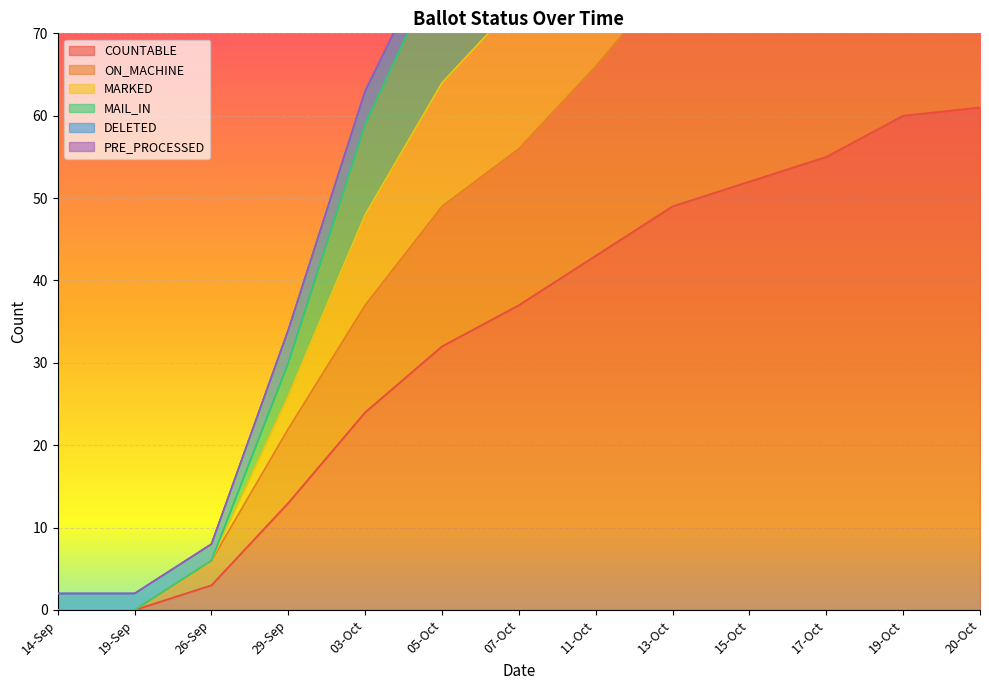

List the labels in order of MAIL_IN value, smallest first.

14-Sep, 19-Sep, 26-Sep, 29-Sep, 03-Oct, 05-Oct, 07-Oct, 11-Oct, 13-Oct, 15-Oct, 17-Oct, 19-Oct, 20-Oct